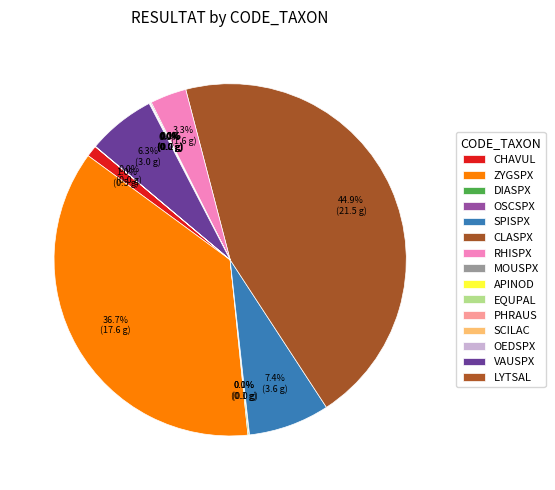

The RHISPX slice represents 3% of the pie. True or false?

True